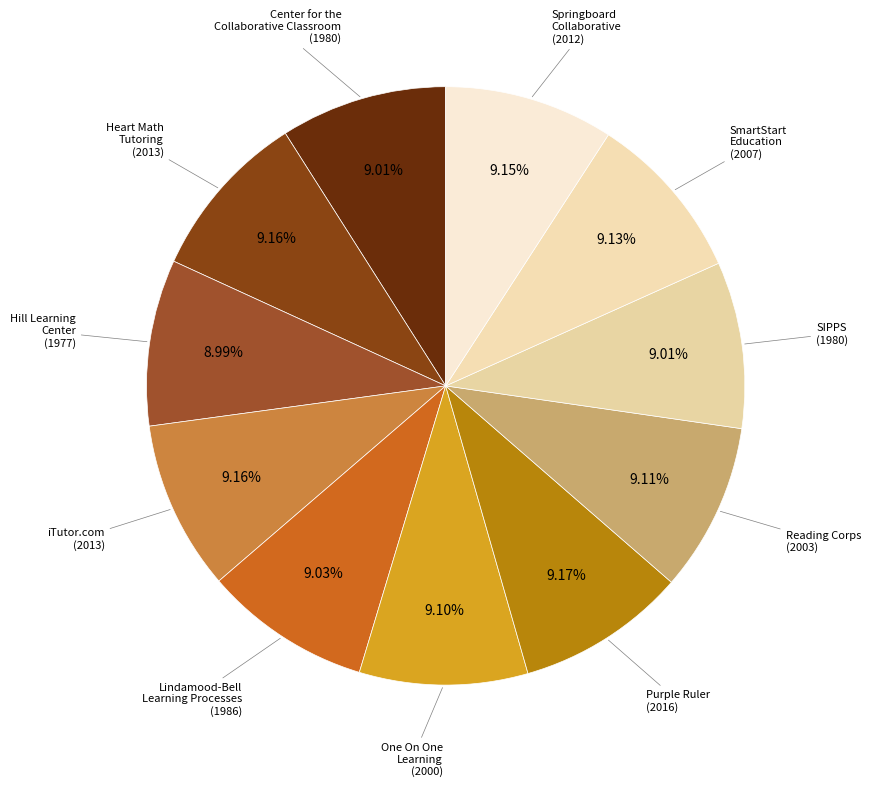

Approximately how many times larger is the value at Reading Corps compared to Purple Ruler?

1.0